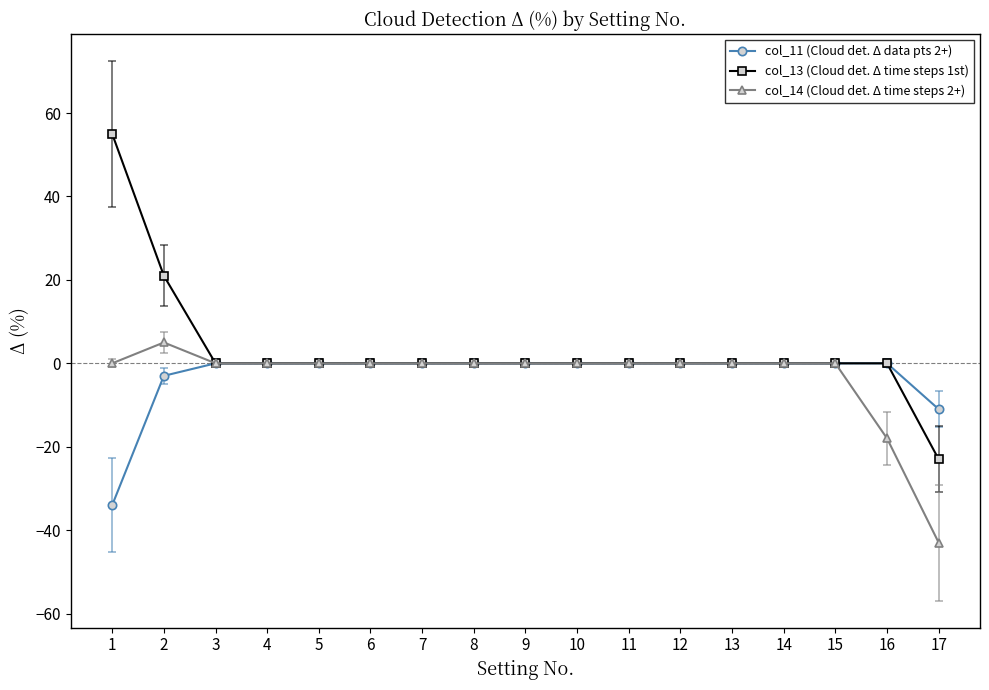

How many lines are shown in the chart?

3